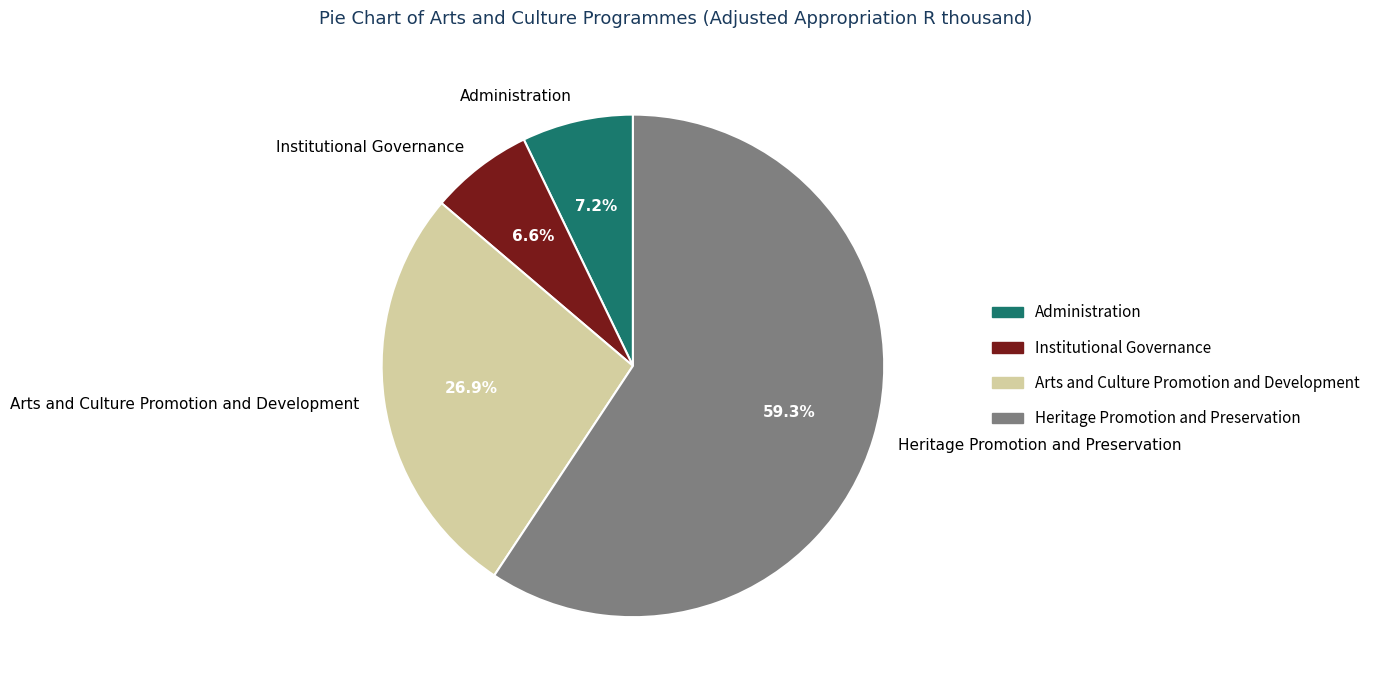

What portion of the pie excludes Arts and Culture Promotion and Development?

73.1%